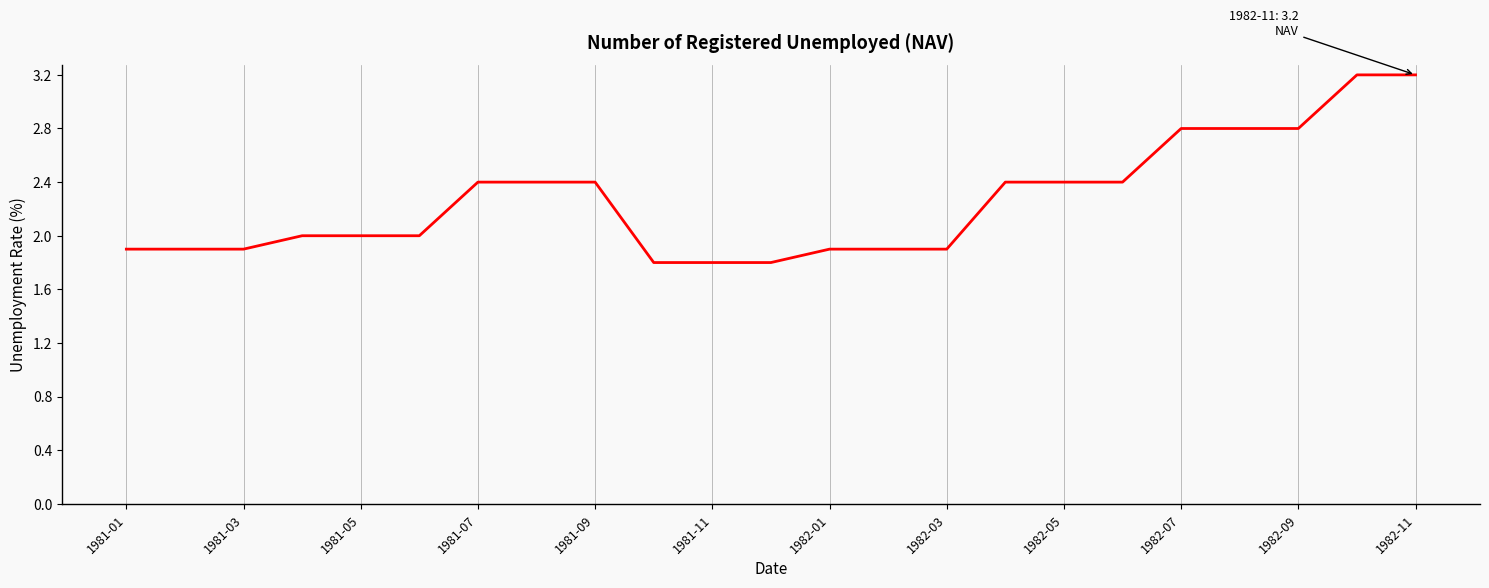

What is the difference between the maximum and minimum values?

1.4